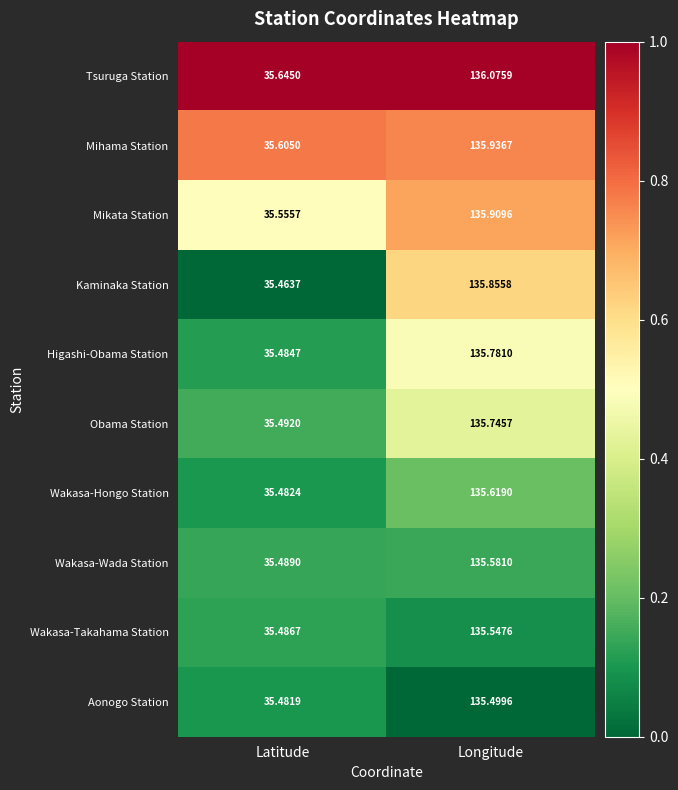

At which label is Kaminaka Station closest to 85?

Latitude